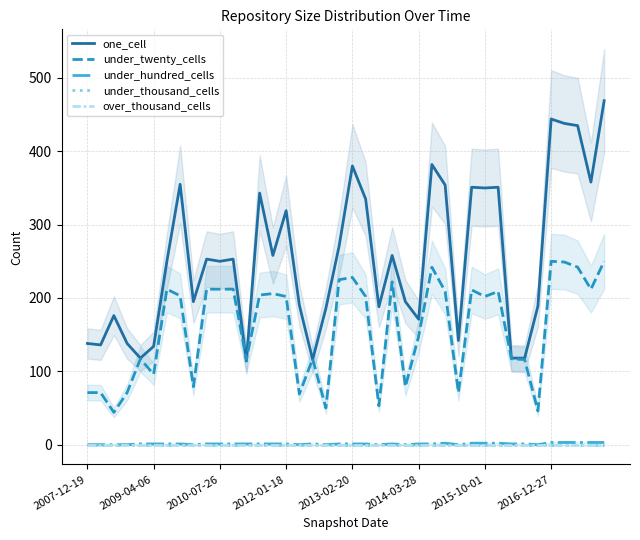

How many data points in one_cell are less than 253?

20